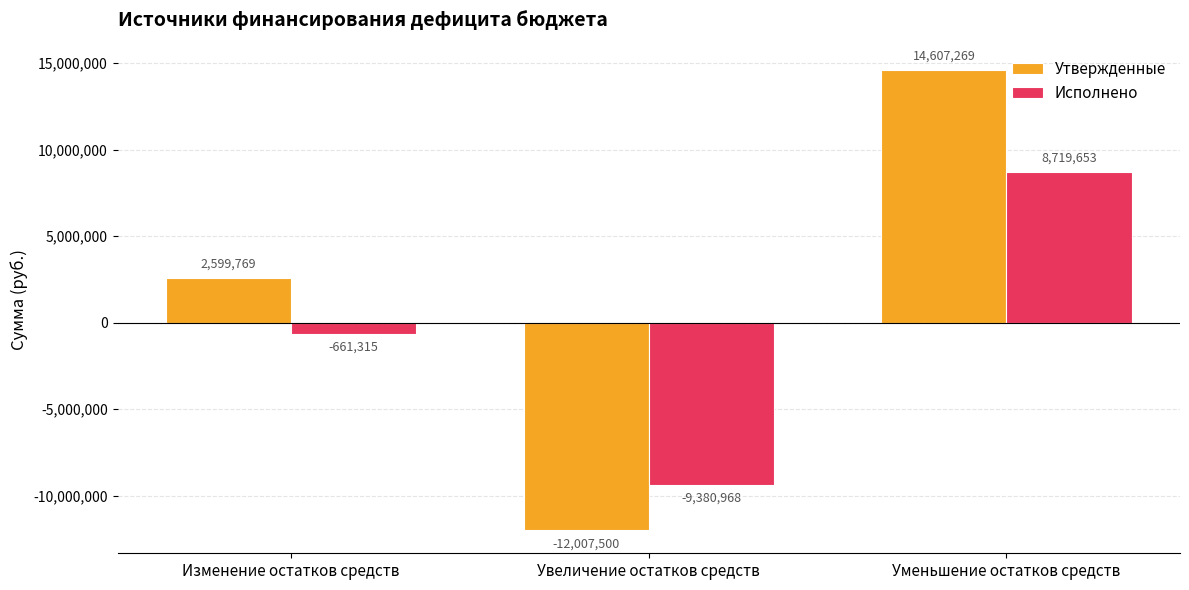

At which category is the sum across all series the highest?

Уменьшение остатков средств